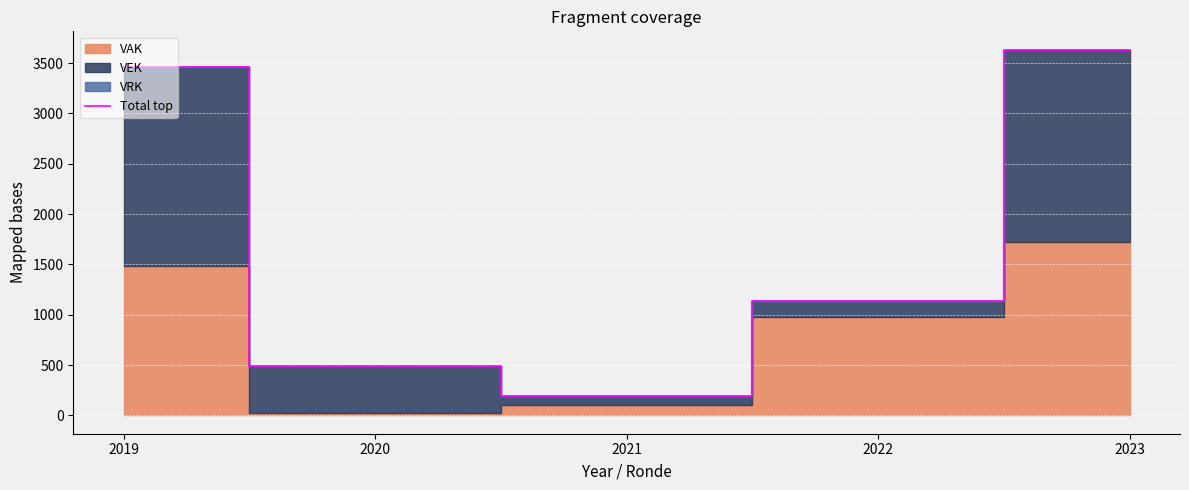

How many interior local valleys (lower than both neighbors) does the data have?

1